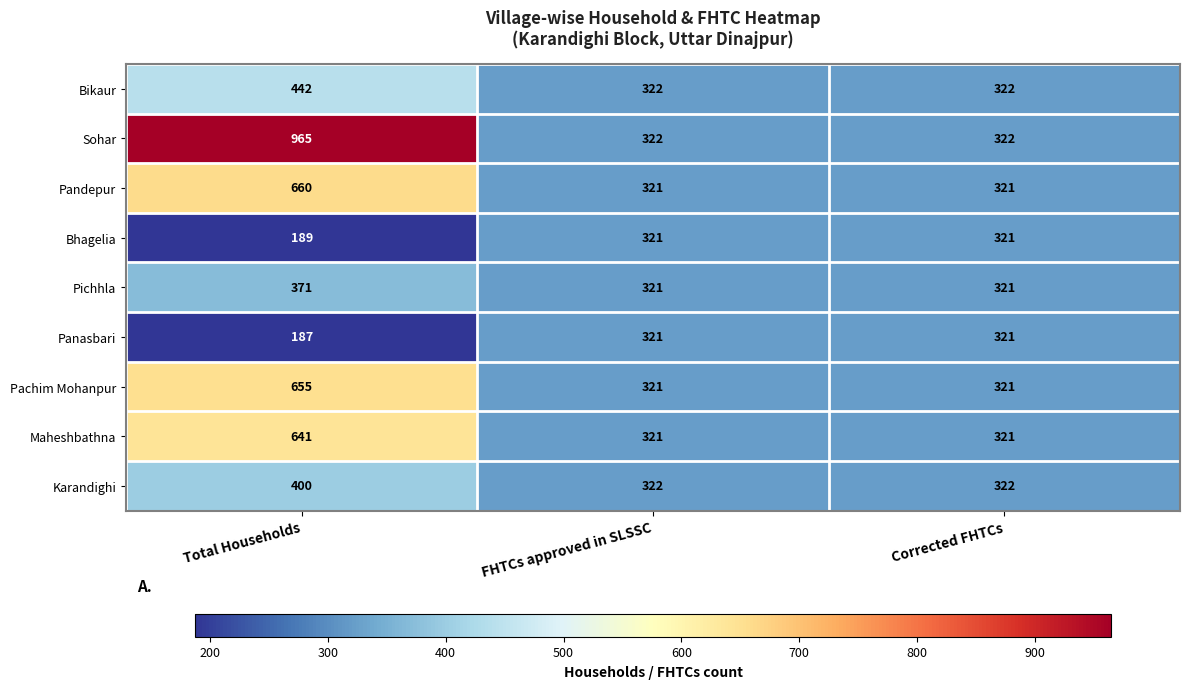

Reading left to right, what are all the values shown in this chart?

Bikaur: 442	322	322
Sohar: 965	322	322
Pandepur: 660	321	321
Bhagelia: 189	321	321
Pichhla: 371	321	321
Panasbari: 187	321	321
Pachim Mohanpur: 655	321	321
Maheshbathna: 641	321	321
Karandighi: 400	322	322